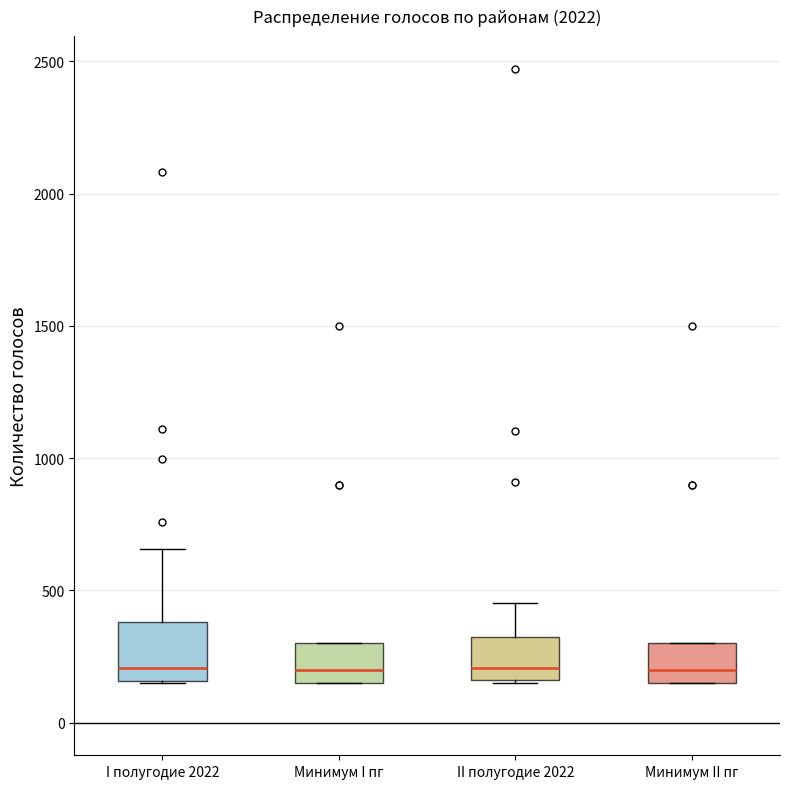

Reading left to right, read every box against the y-axis: the position of its median line, the range the box covers, and the ends of its whiskers. The values are not printed on the chart, so give them approximately, as read against the axis.

I полугодие 2022: median 200, box 150 to 400, whiskers 150 to 650
Минимум I пг: median 200, box 150 to 300, whiskers 150 to 300
II полугодие 2022: median 200, box 150 to 350, whiskers 150 to 450
Минимум II пг: median 200, box 150 to 300, whiskers 150 to 300